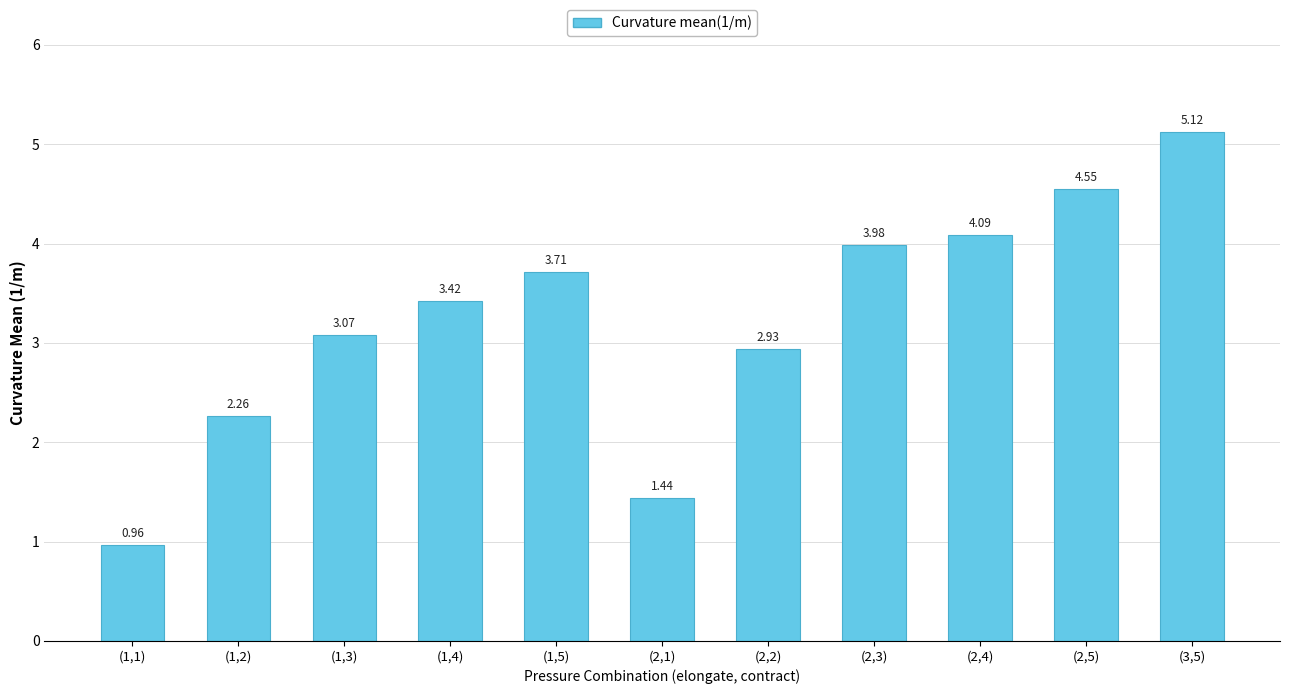

What is the change in value from (2,5) to (3,5)?

+0.6